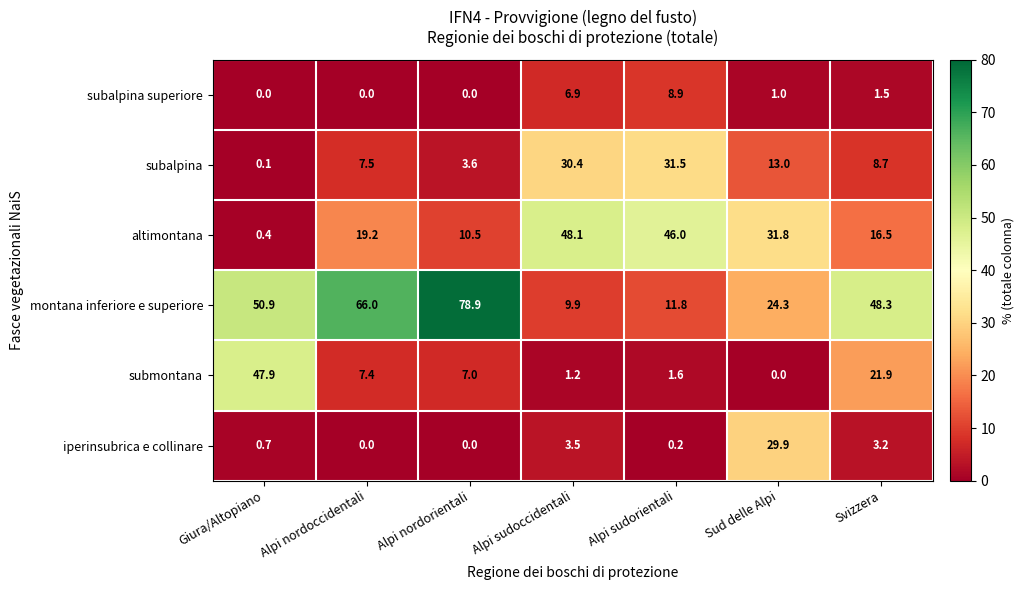

How many positive values does the iperinsubrica e collinare series have?

5